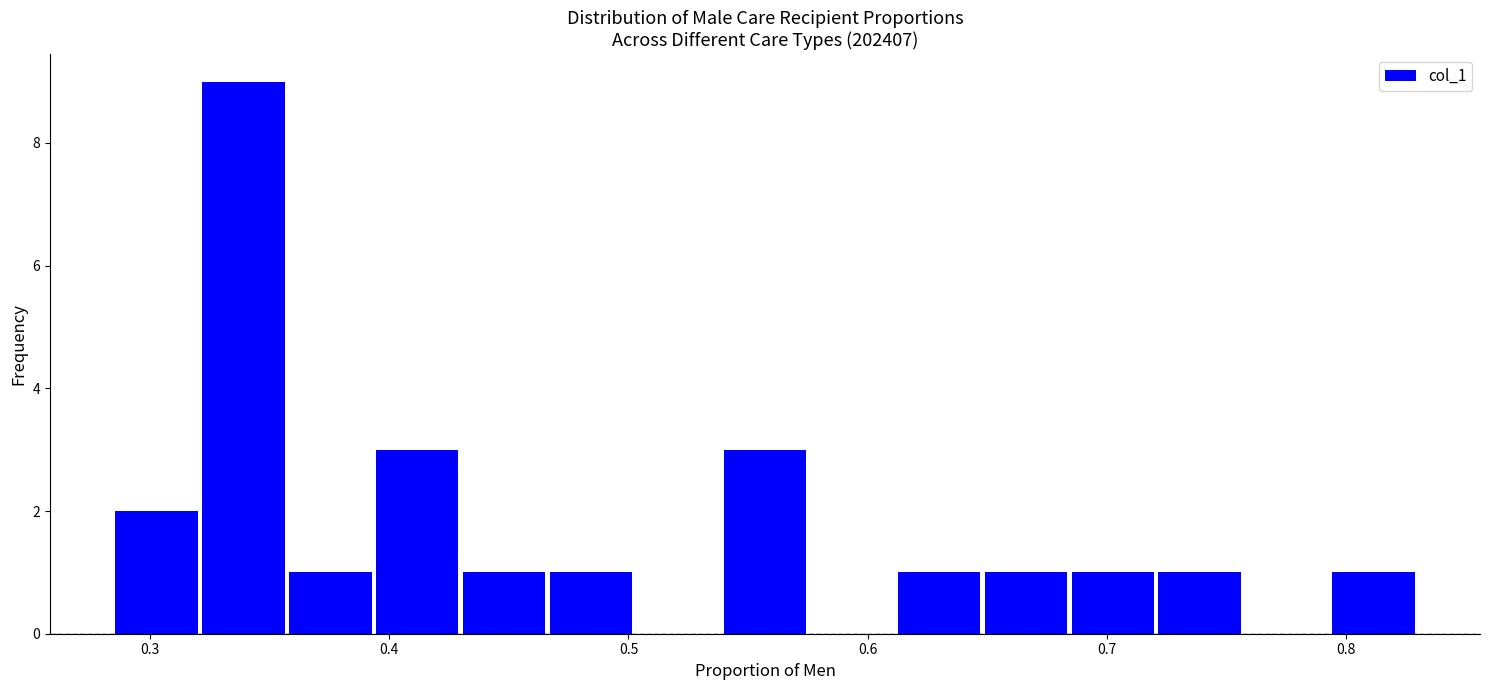

Around what value on the x-axis is the tallest bar? Give the approximate position of its centre, as read against the axis.

0.34